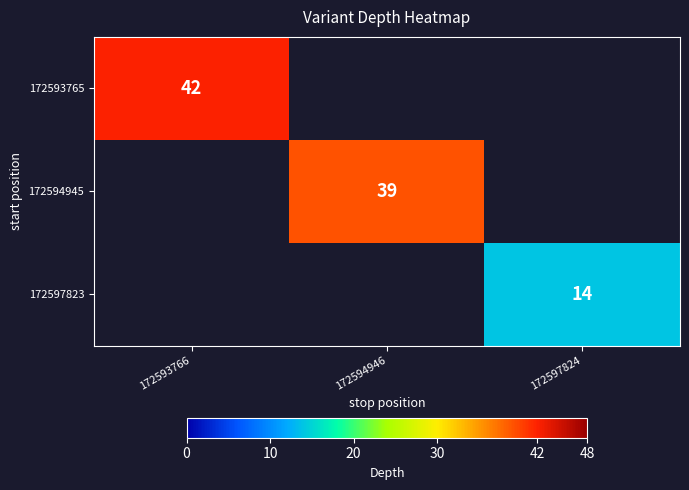

The value of 172597823 at 172597824 is 14. True or false?

True